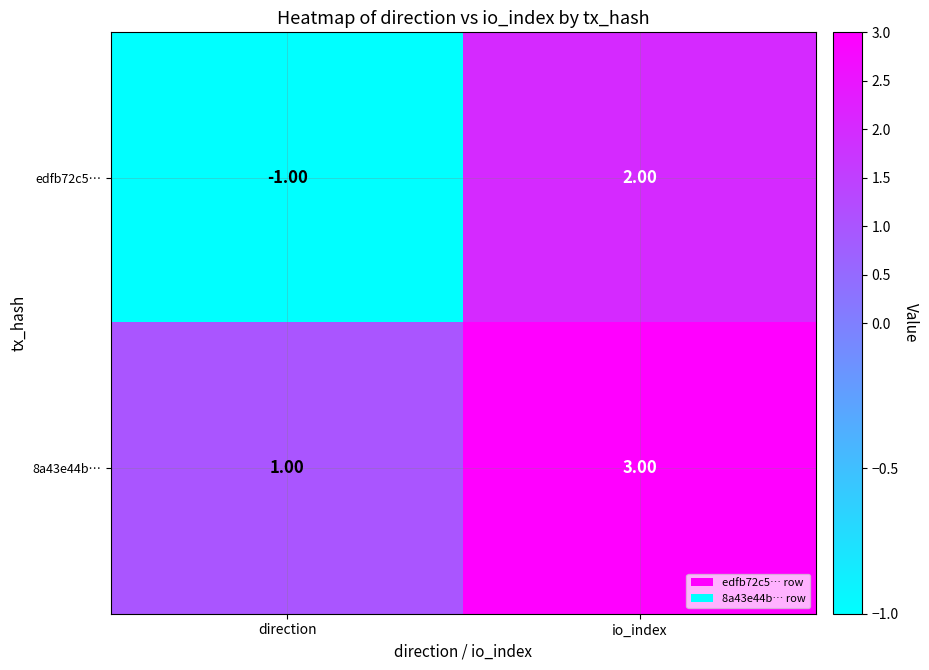

Which series changed the most between direction and io_index?

edfb72c5…